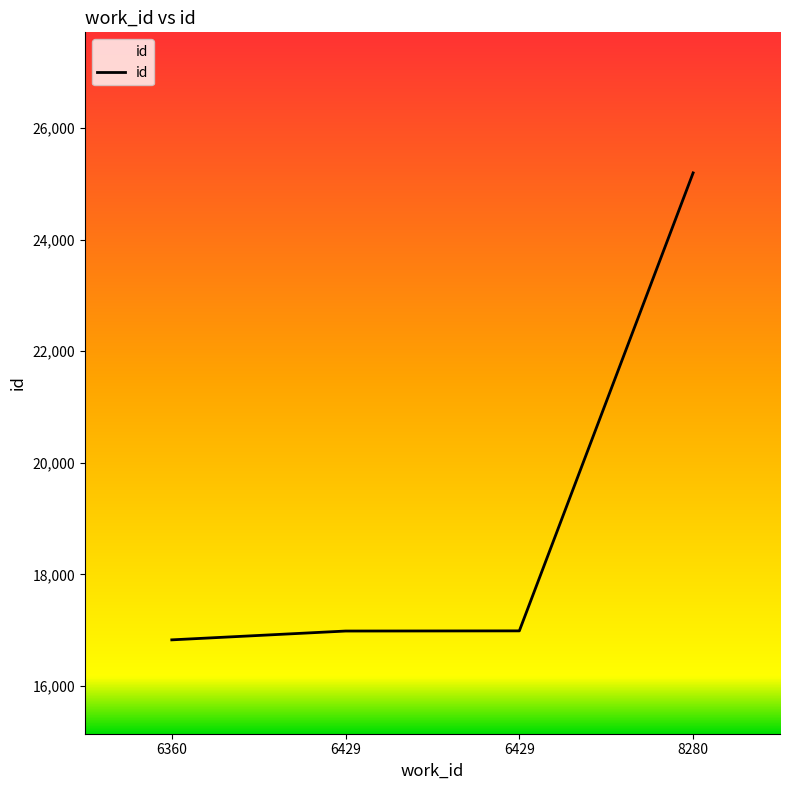

Reading left to right, list all the values displayed in this chart.

6360=16825	6429=16983	6429=16986	8280=25195